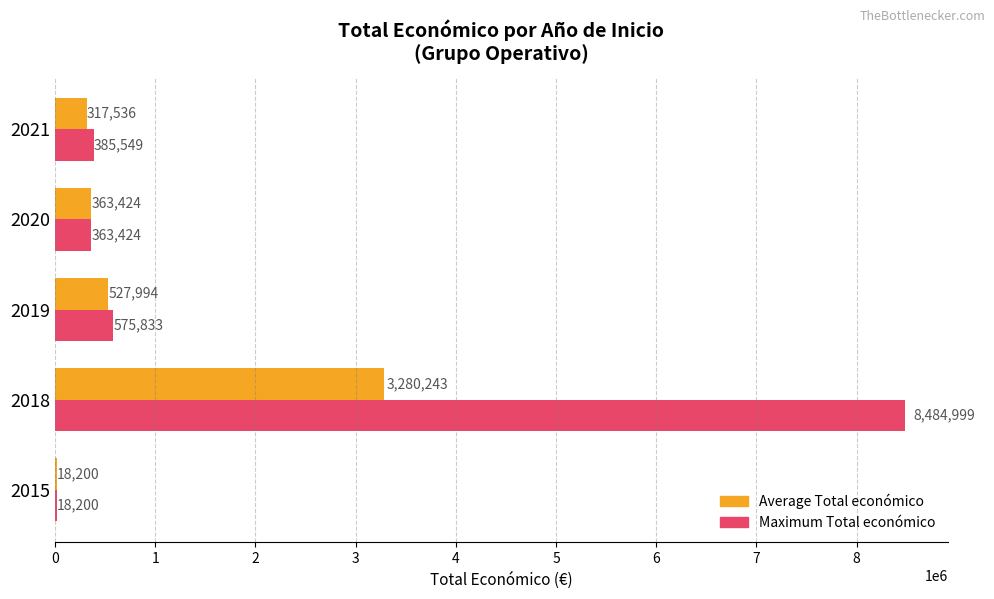

At which category does the chart reach its peak across all series?

2018